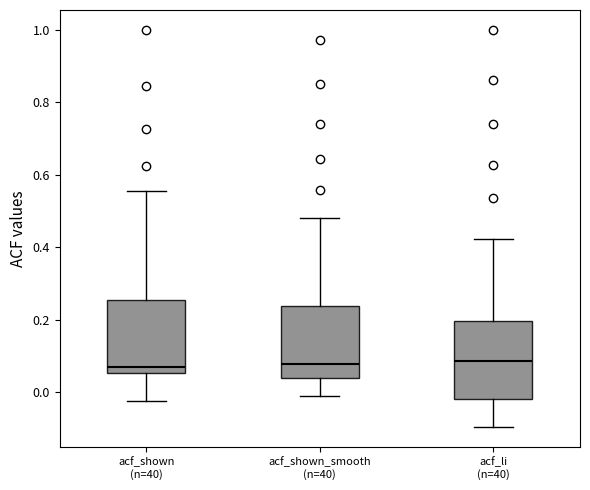

Where does the upper whisker of the box for acf_li (n=40) end on the y-axis? The values are not printed on the chart, so give them approximately, as read against the axis.

0.42